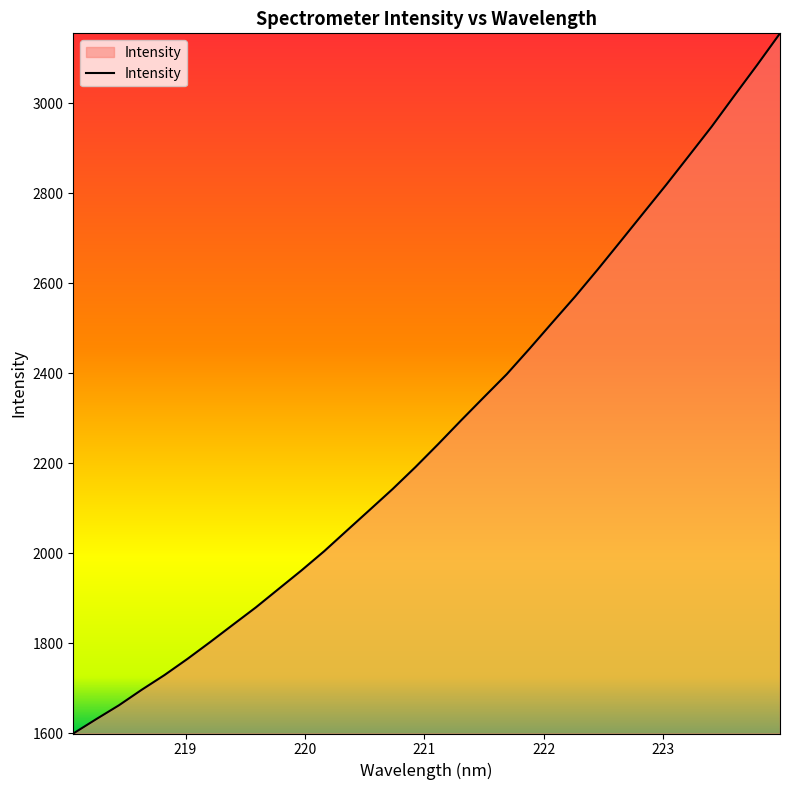

Count the number of data series in this chart.

1